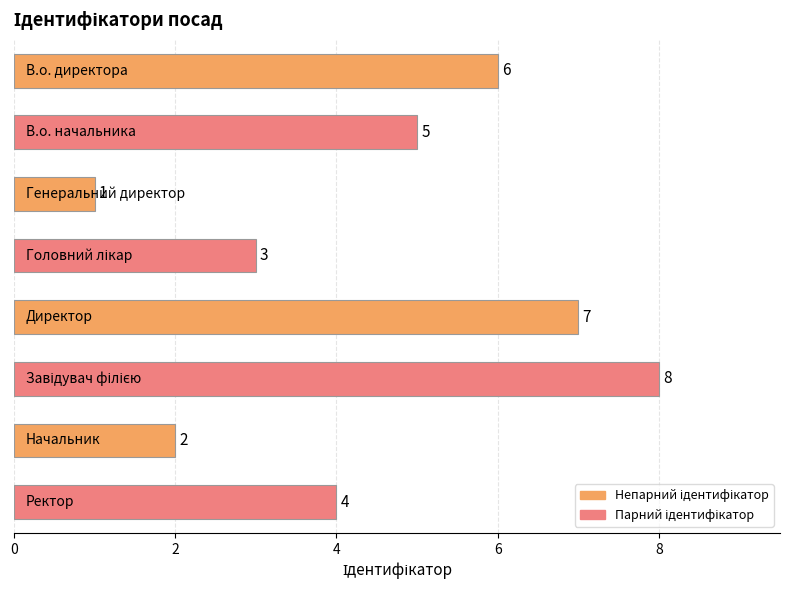

Count the values in the range 3 to 7.

5